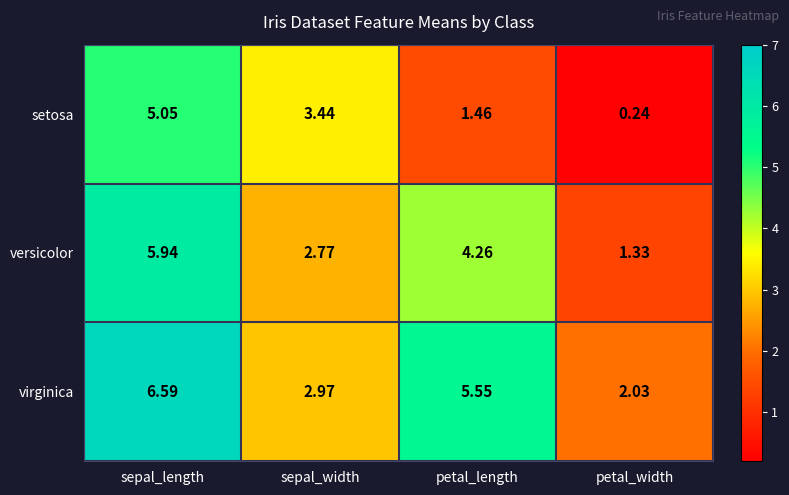

At which label does versicolor first exceed 4?

sepal_length